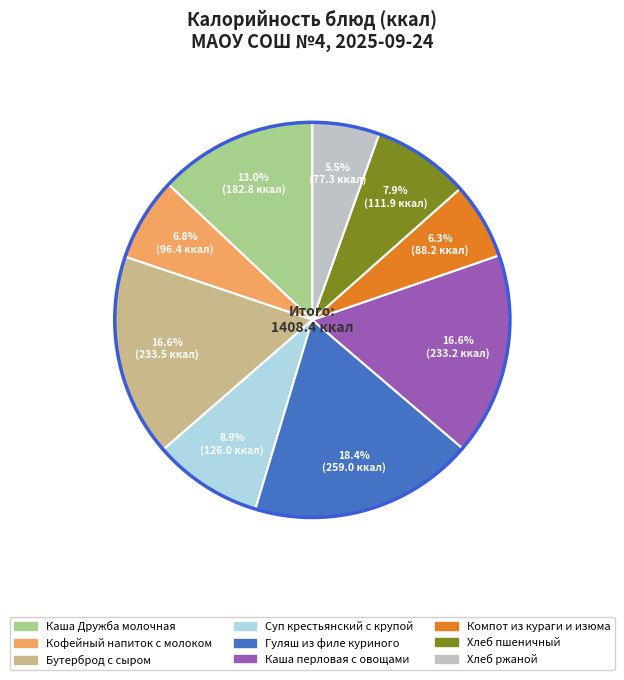

What is the total percentage of Суп крестьянский с крупой and Каша Дружба молочная?

21.9%